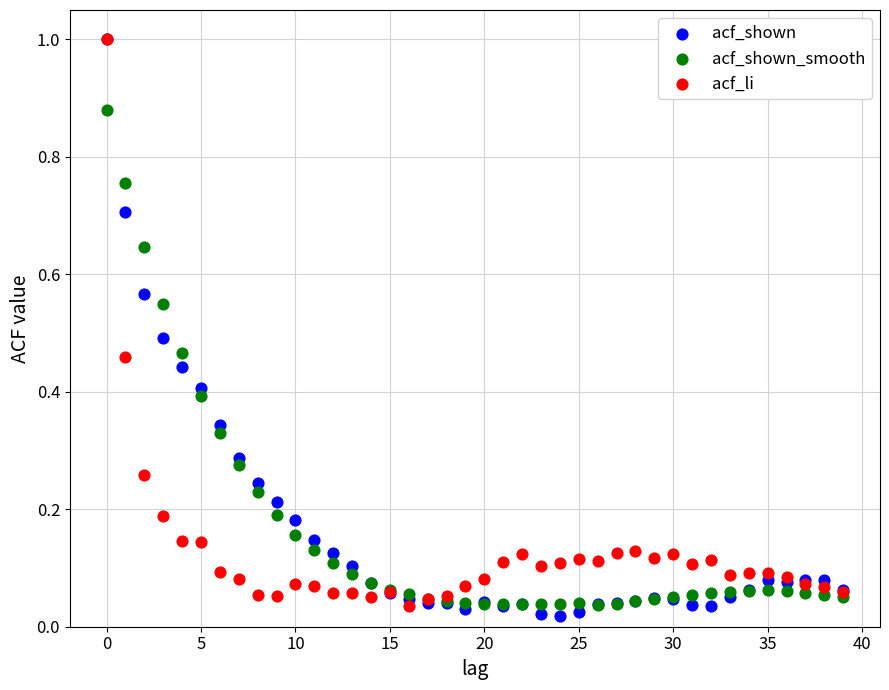

What are all the series names shown in the legend?

acf_shown, acf_shown_smooth, acf_li